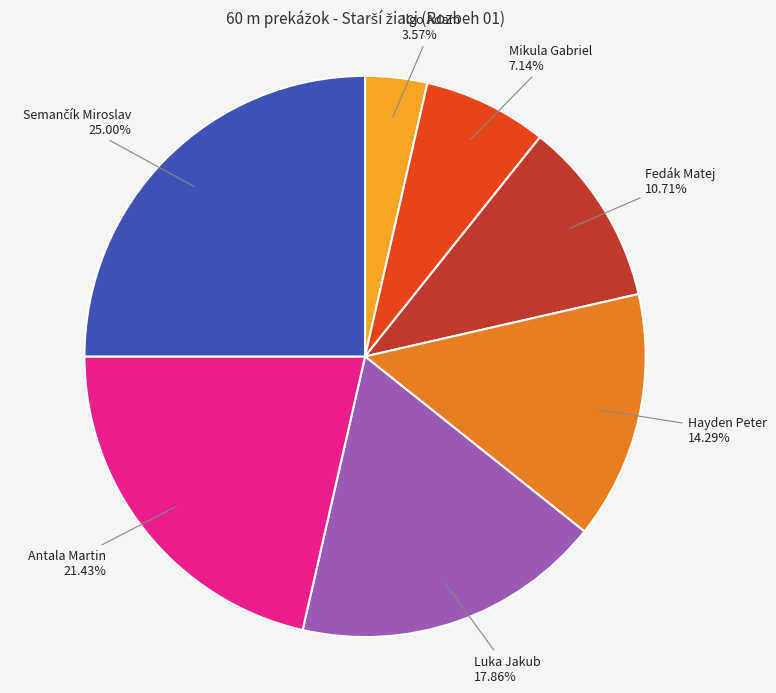

Count the number of slices in the pie.

7